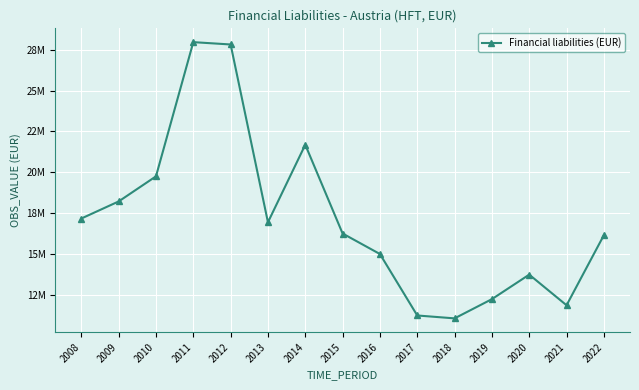

Rank the categories by value from lowest to highest.

2018, 2017, 2021, 2019, 2020, 2016, 2022, 2015, 2013, 2008, 2009, 2010, 2014, 2012, 2011